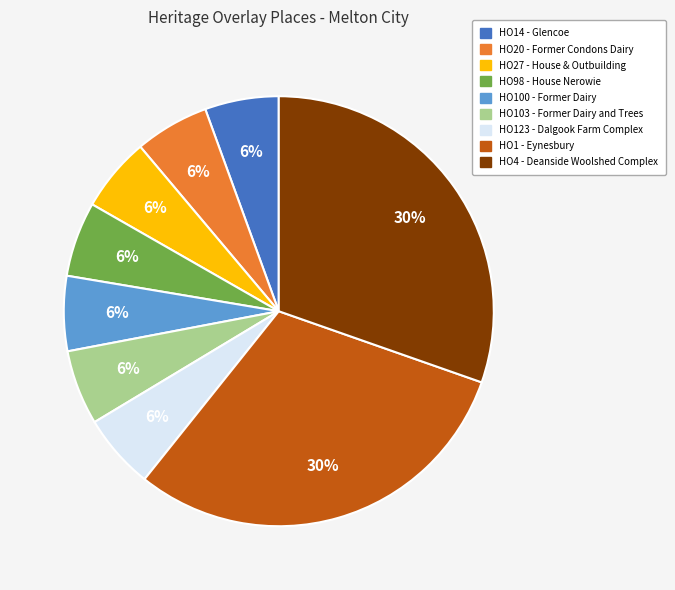

To the nearest percent, what percentage of the pie is HO98 - House Nerowie?

6%